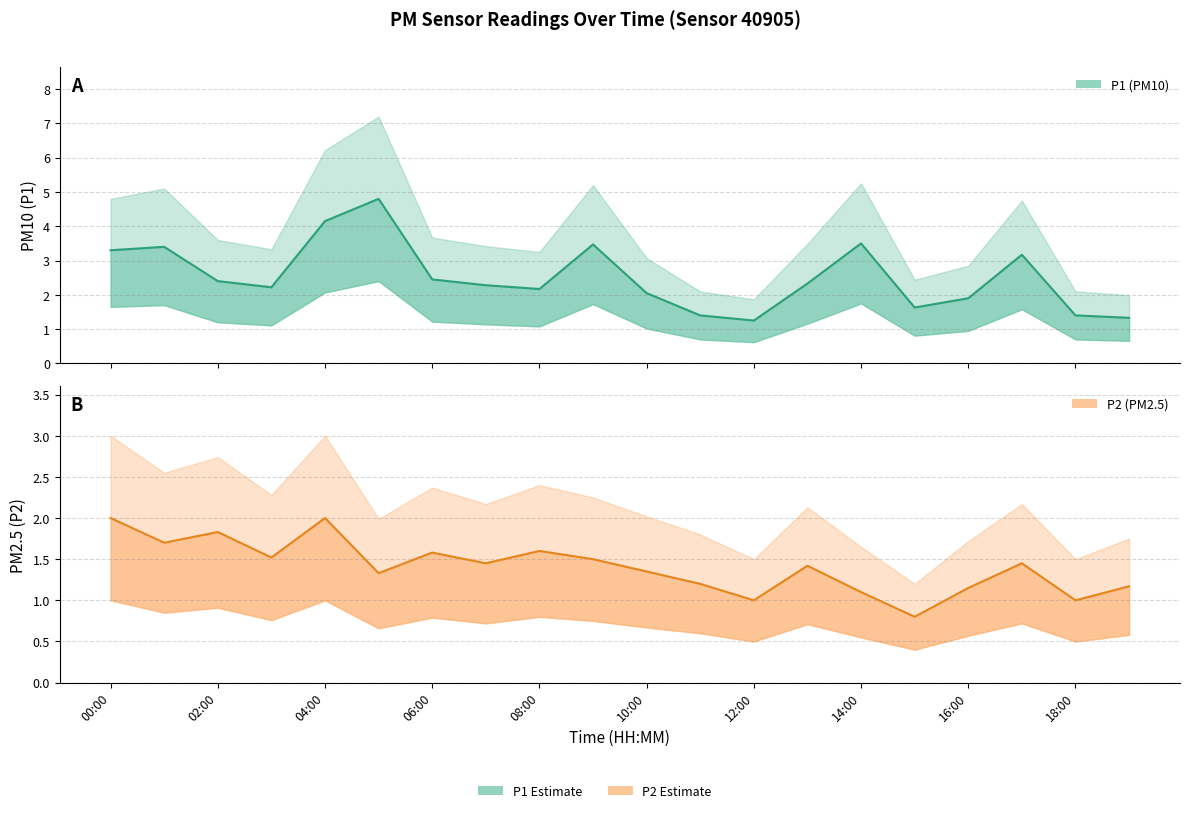

How many data points in P2 are above 1?

17